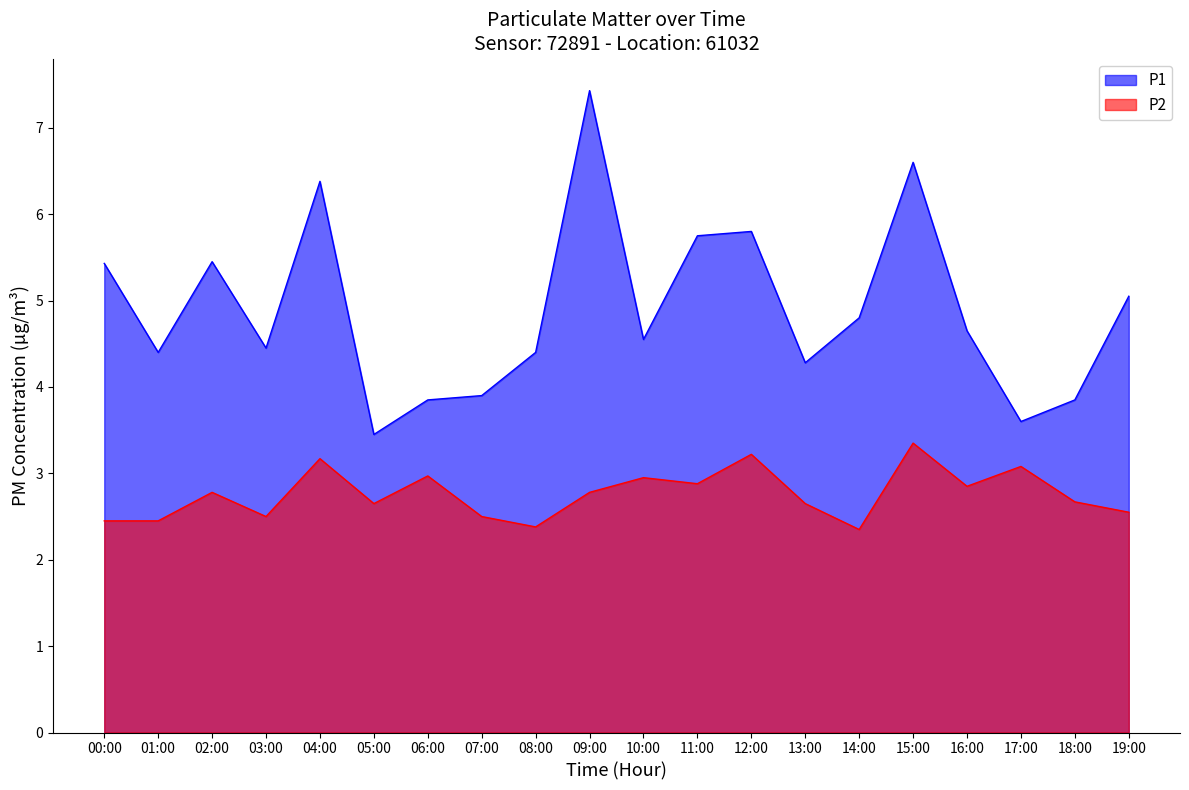

What is the sum of the P1 values at 07:00 and 18:00?

7.8